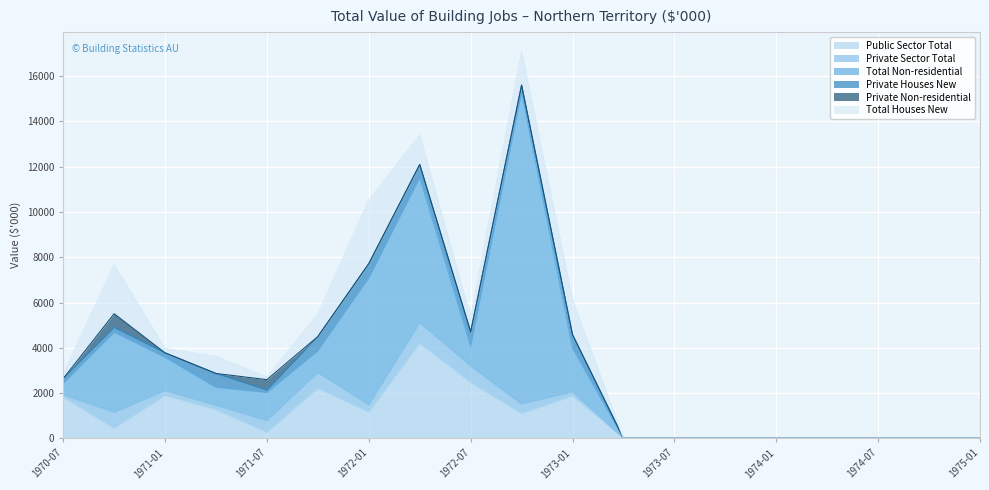

Which series has the largest total across all categories?

Total Non-residential